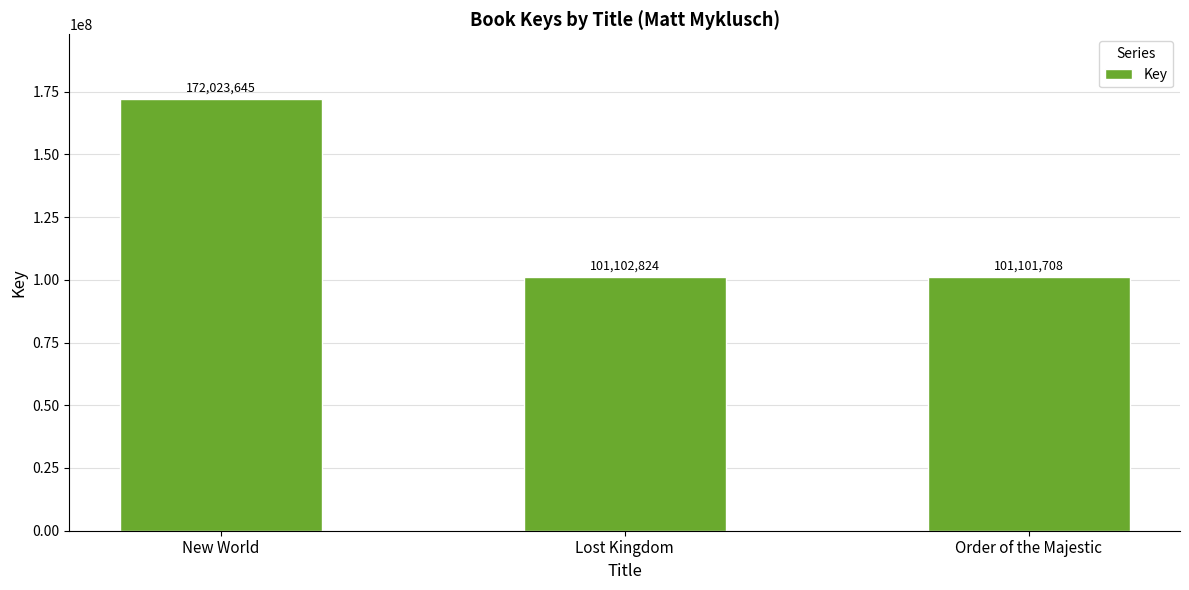

Reading left to right, transcribe all the data shown in this chart.

172023645	101102824	101101708